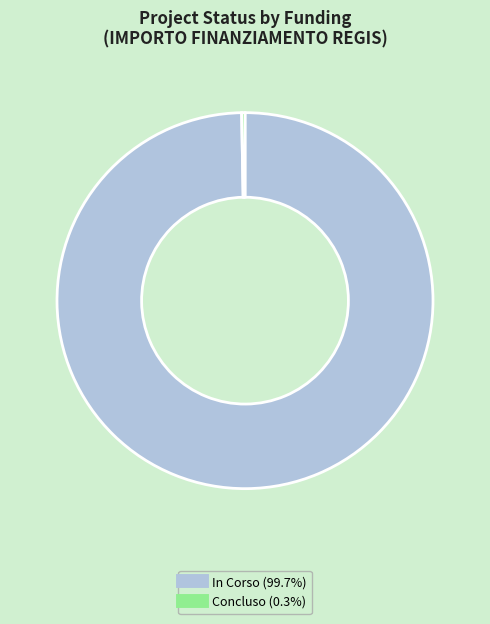

Do In Corso and Concluso together represent more than half of the pie?

Yes